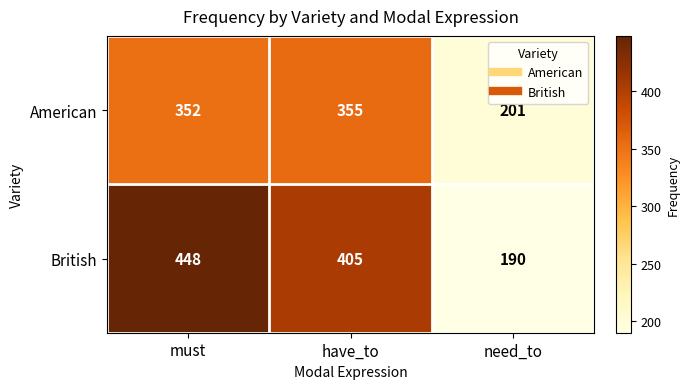

Which category has the lowest value in the American series?

need_to